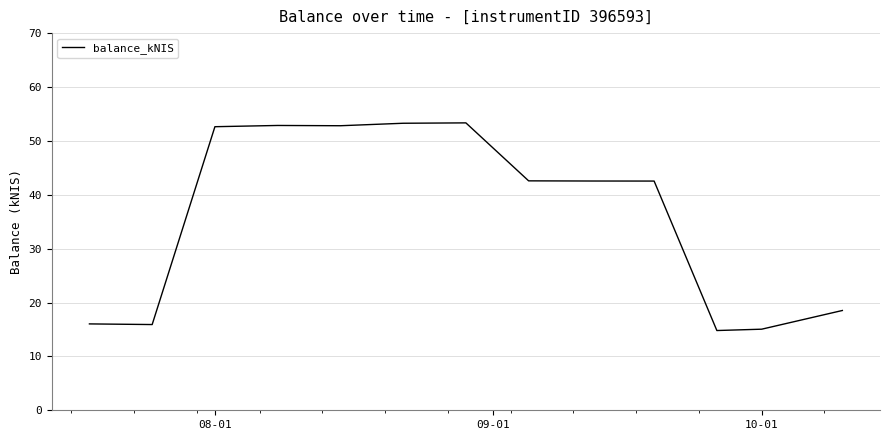

What is the greatest value displayed?

53.3